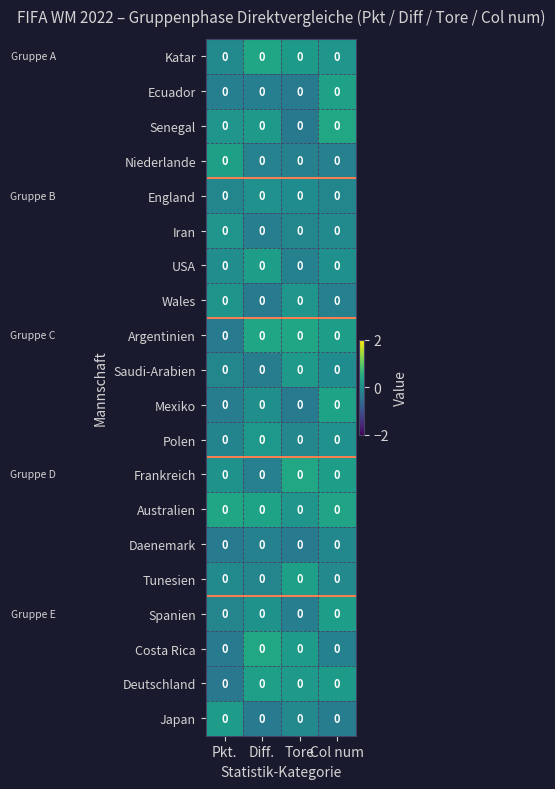

Rank the series by their maximum value, from highest to lowest.

Costa Rica, Senegal, Frankreich, Argentinien, Katar, Australien, Mexiko, Ecuador, Niederlande, Tunesien, Deutschland, Spanien, USA, Japan, Saudi-Arabien, Polen, Iran, Wales, England, Daenemark